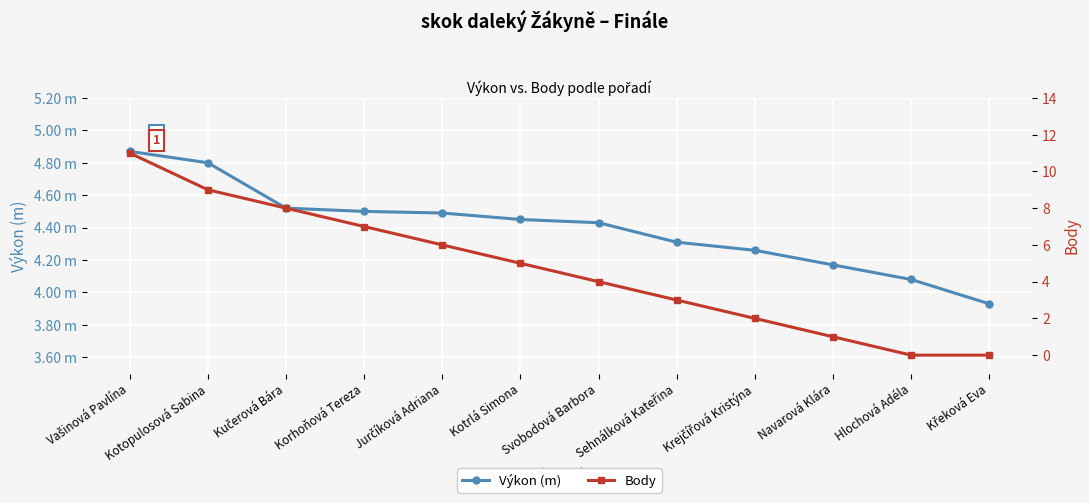

How many values in the Body series are below 5?

6